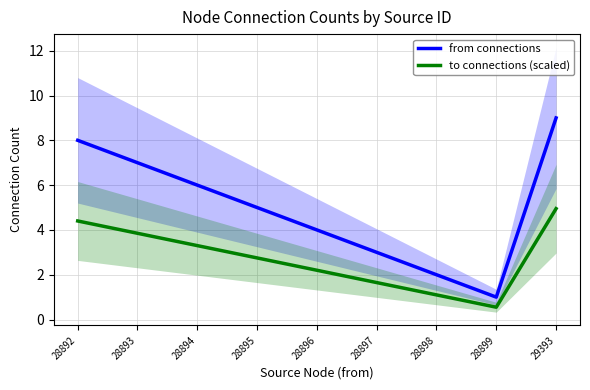

What is the minimum value shown in the chart?

0.6